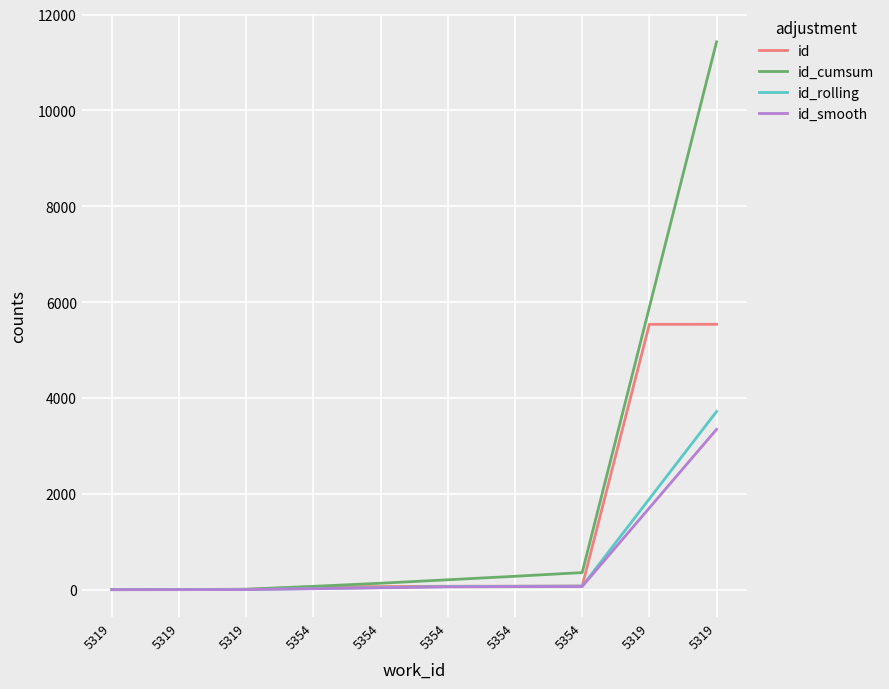

Rank the series by their maximum value, from highest to lowest.

id_cumsum, id, id_rolling, id_smooth